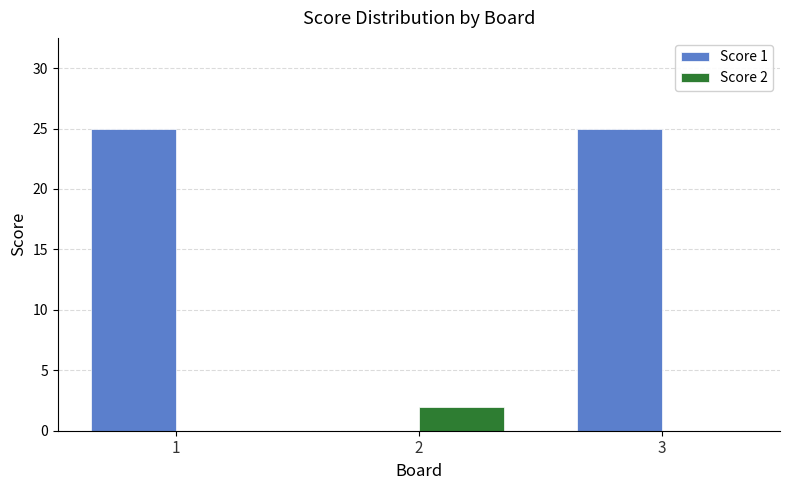

What is the maximum value for Score 2?

2